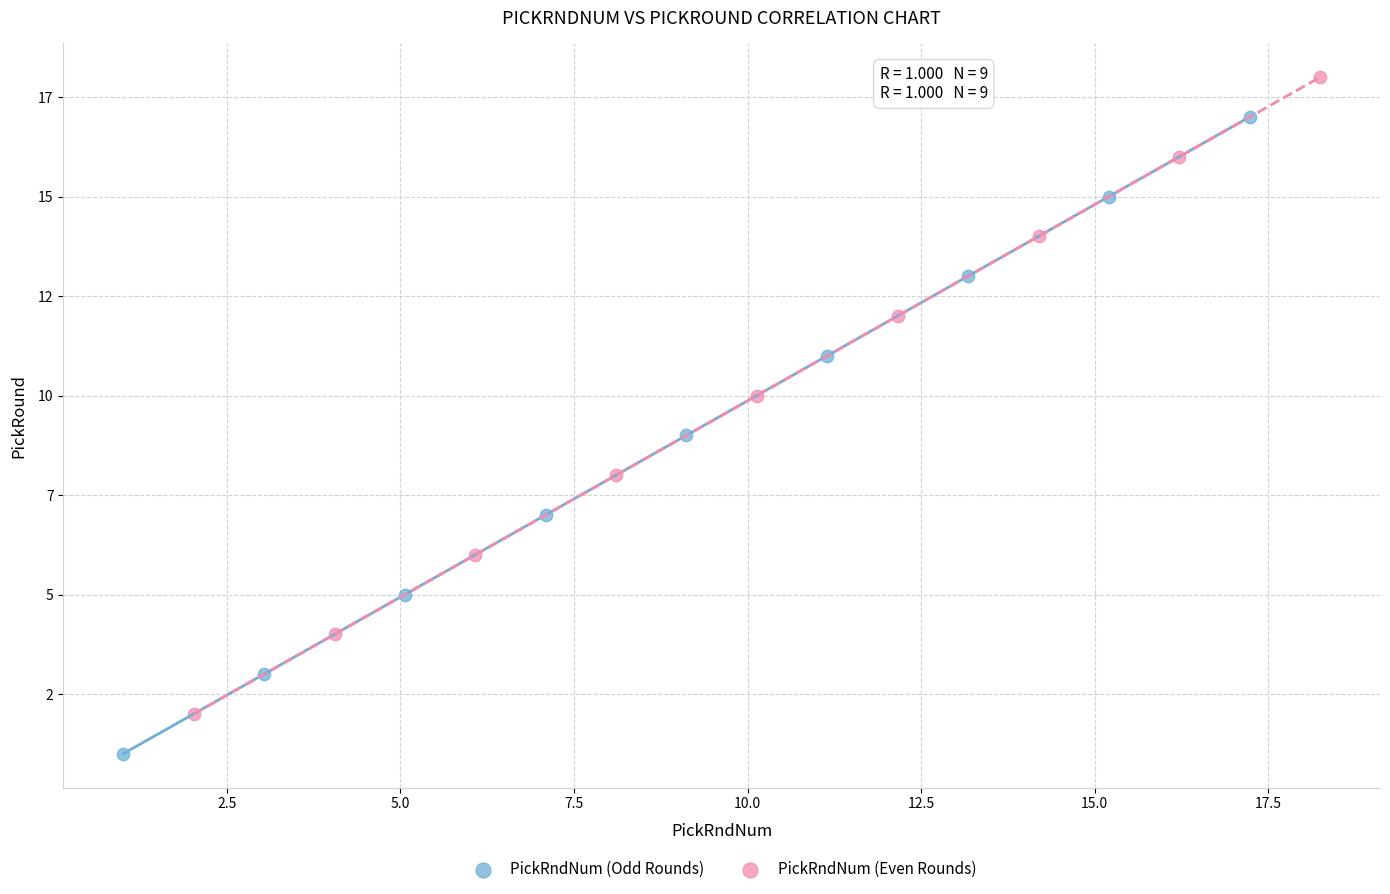

Which series contains the lowest Y value?

PickRndNum (Odd Rounds)